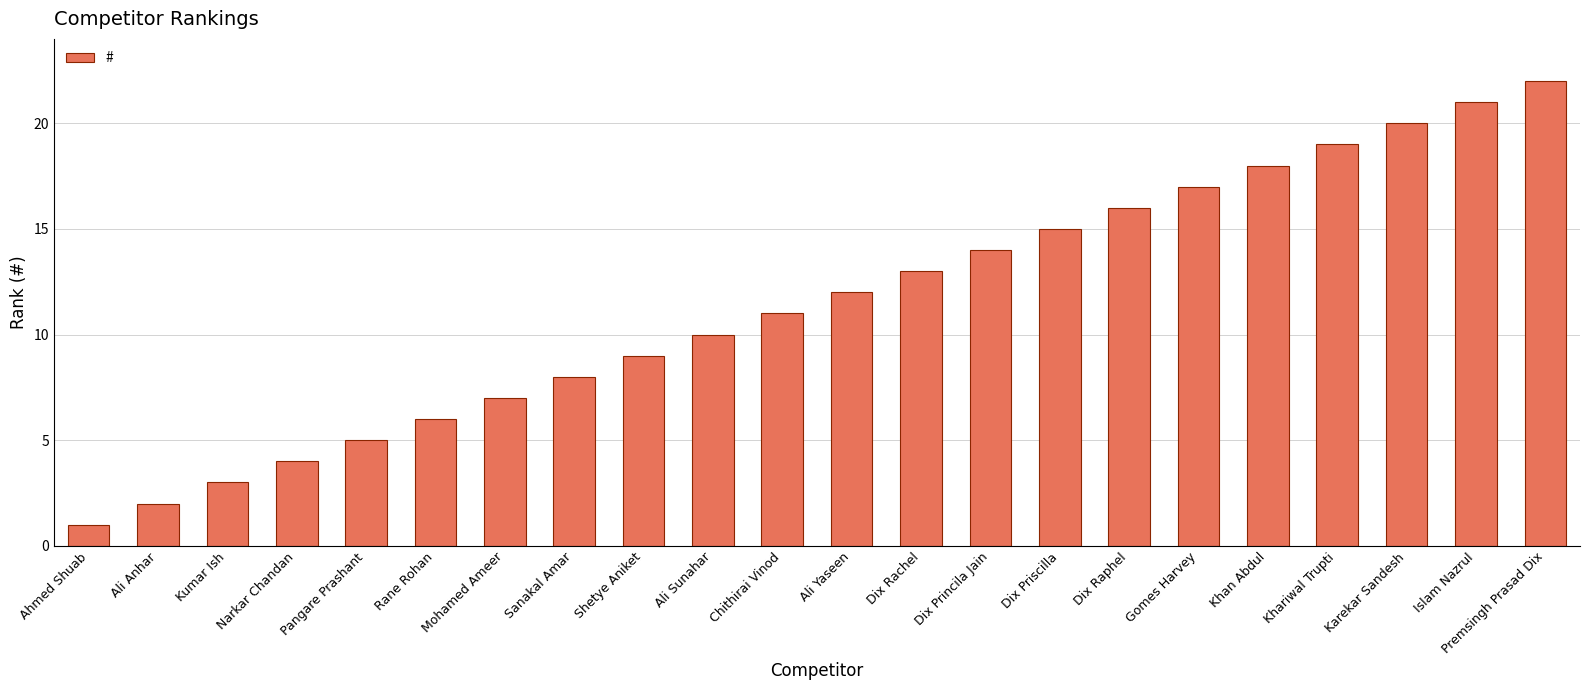

List the labels in order of value, smallest first.

Ahmed Shuab, Ali Anhar, Kumar Ish, Narkar Chandan, Pangare Prashant, Rane Rohan, Mohamed Ameer, Sanakal Amar, Shetye Aniket, Ali Sunahar, Chithirai Vinod, Ali Yaseen, Dix Rachel, Dix Princila Jain, Dix Priscilla, Dix Raphel, Gomes Harvey, Khan Abdul, Khariwal Trupti, Karekar Sandesh, Islam Nazrul, Premsingh Prasad Dix